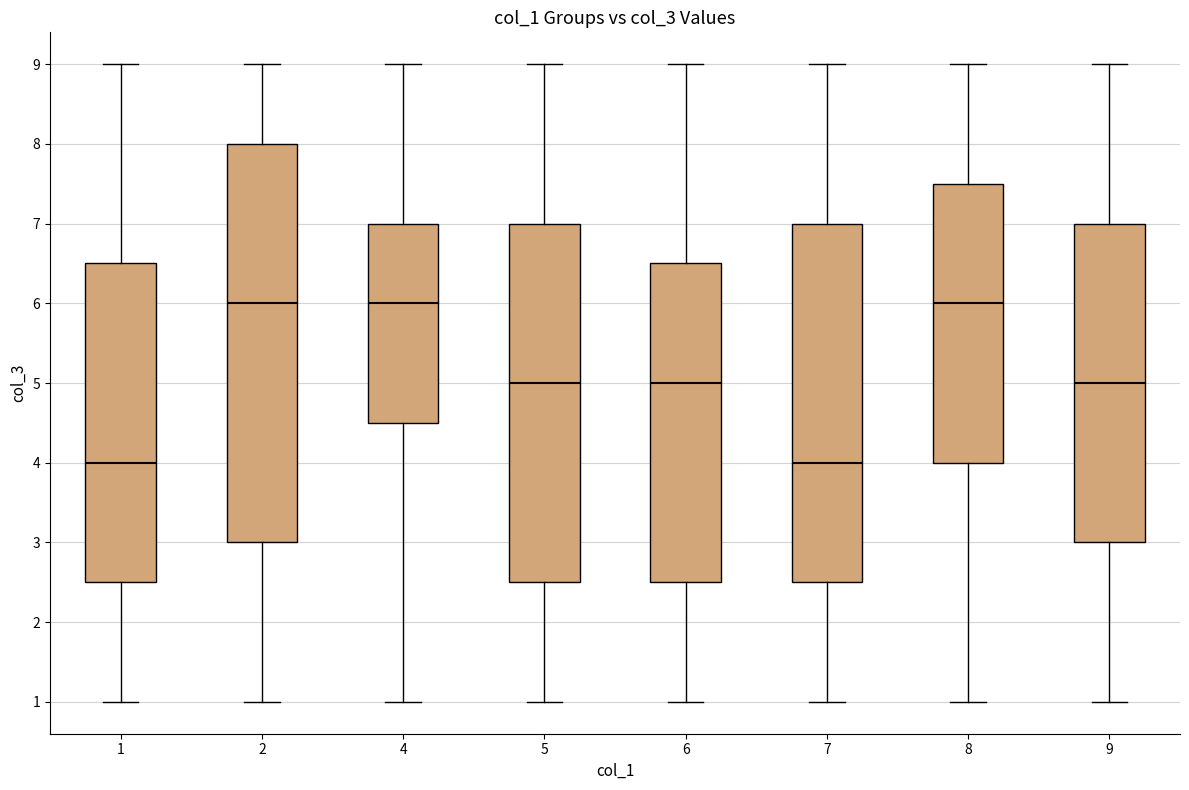

Reading left to right, read every box against the y-axis: the position of its median line, the range the box covers, and the ends of its whiskers. The values are not printed on the chart, so give them approximately, as read against the axis.

1: median 4.0, box 2.5 to 6.5, whiskers 1.0 to 9.0
2: median 6.0, box 3.0 to 8.0, whiskers 1.0 to 9.0
4: median 6.0, box 4.5 to 7.0, whiskers 1.0 to 9.0
5: median 5.0, box 2.5 to 7.0, whiskers 1.0 to 9.0
6: median 5.0, box 2.5 to 6.5, whiskers 1.0 to 9.0
7: median 4.0, box 2.5 to 7.0, whiskers 1.0 to 9.0
8: median 6.0, box 4.0 to 7.5, whiskers 1.0 to 9.0
9: median 5.0, box 3.0 to 7.0, whiskers 1.0 to 9.0